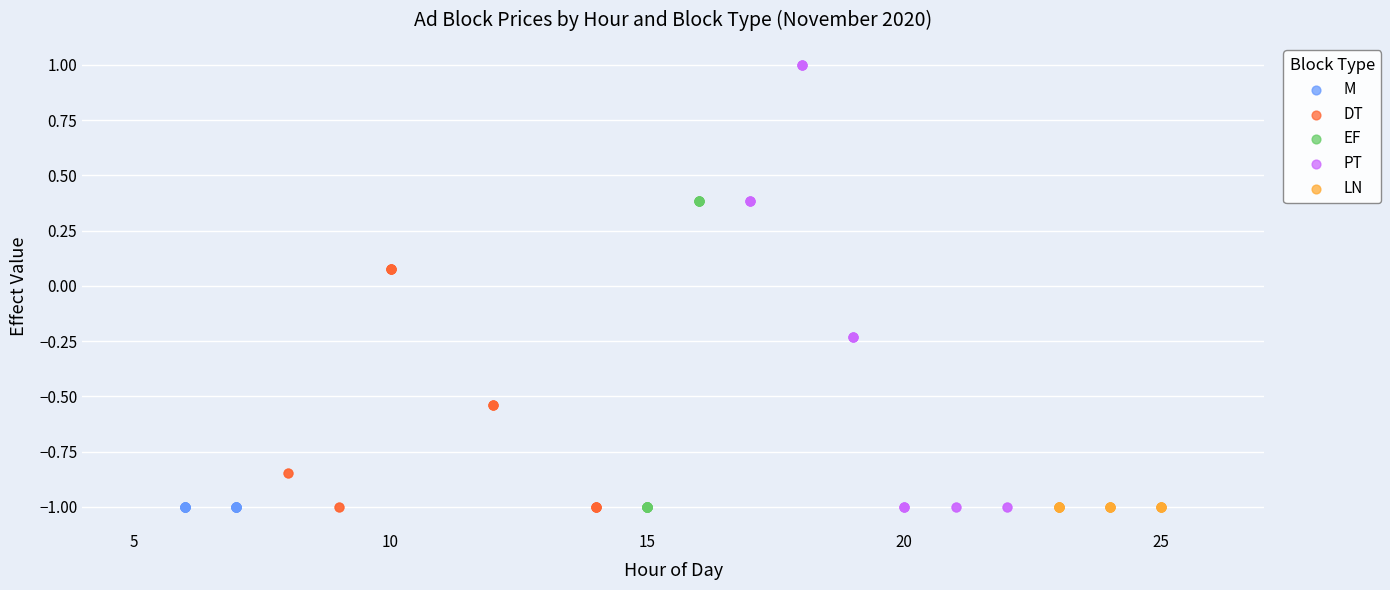

Which series contains the highest Y value?

PT